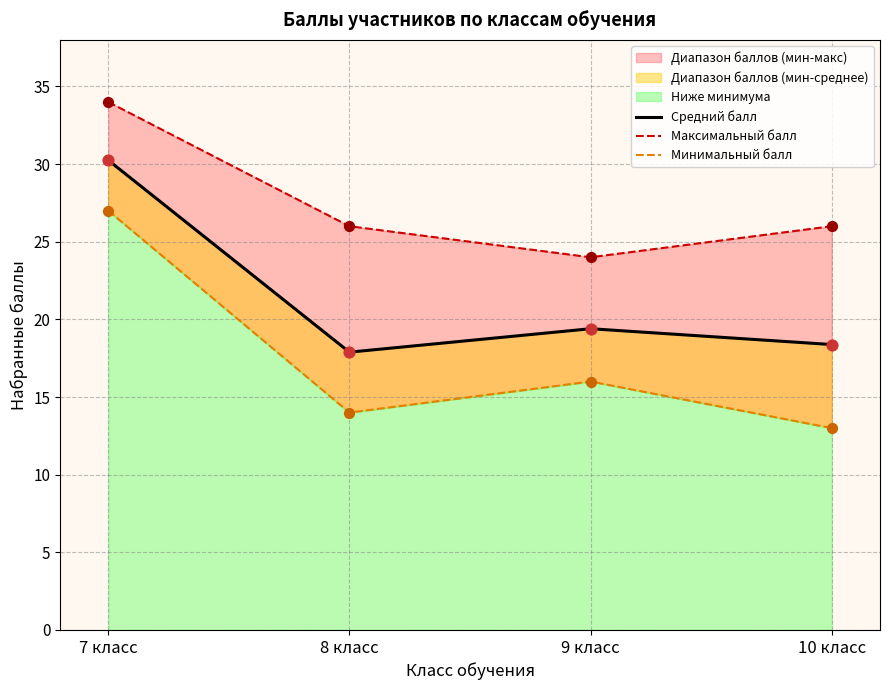

Which series has the largest total across all categories?

Максимальный балл